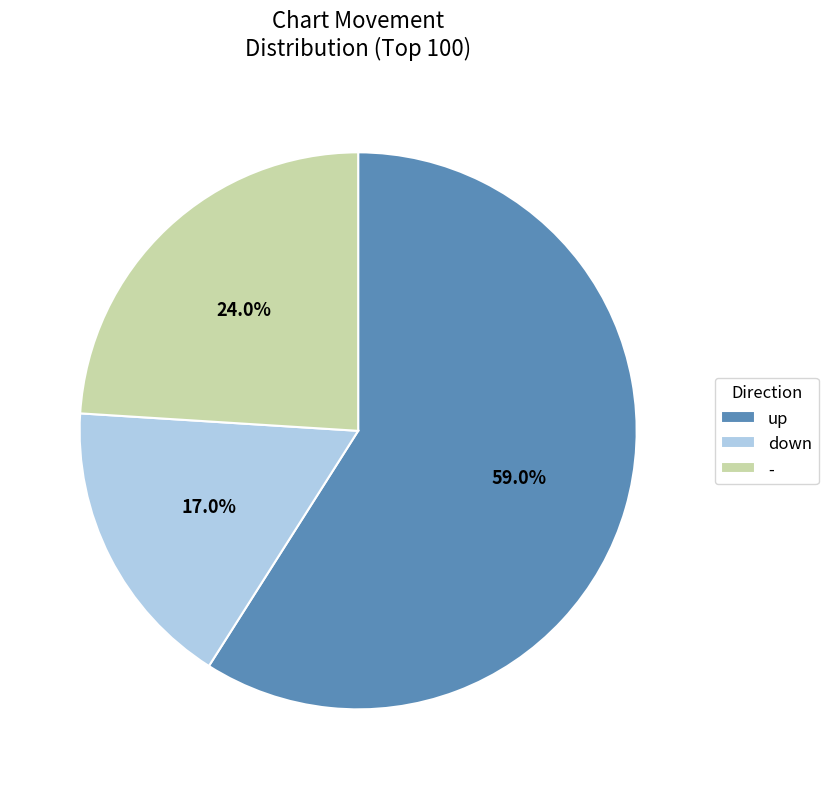

How much of the chart is everything except -?

76.0%